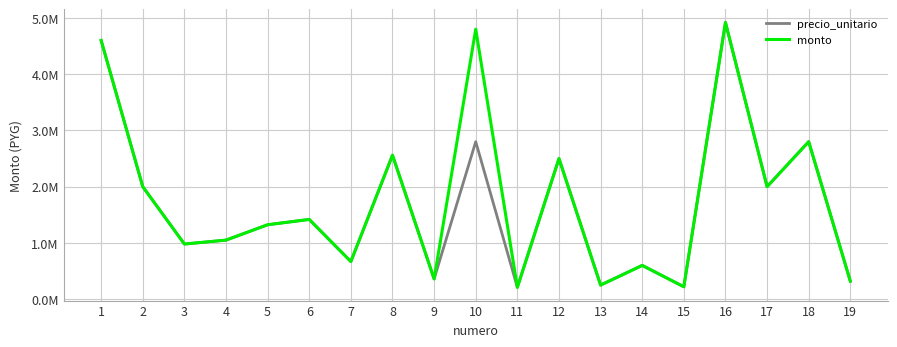

At 1, list the series in order from smallest to largest.

precio_unitario, monto